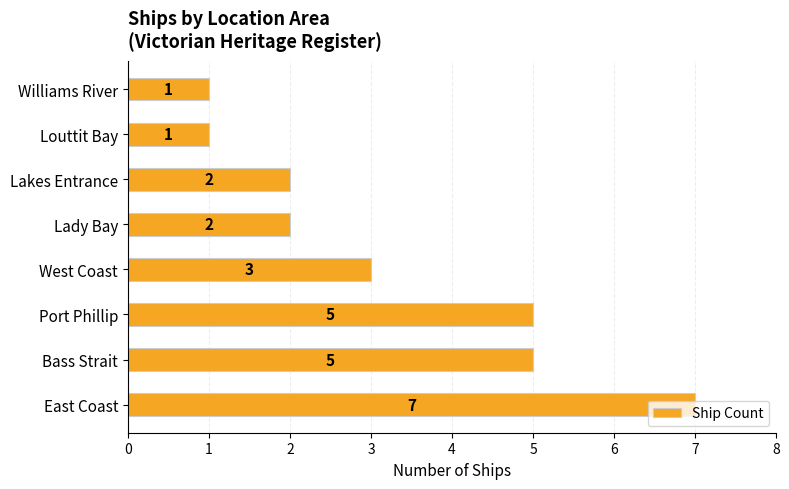

What is the greatest value displayed?

7